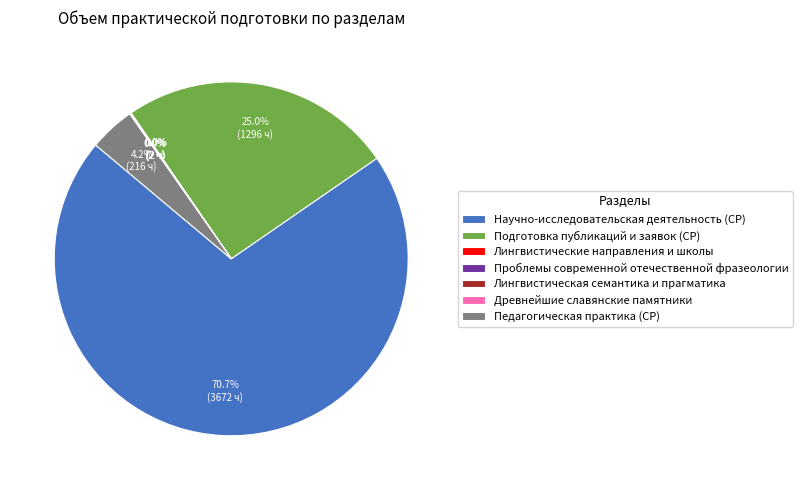

Is there any slice that represents more than half of the pie?

Yes